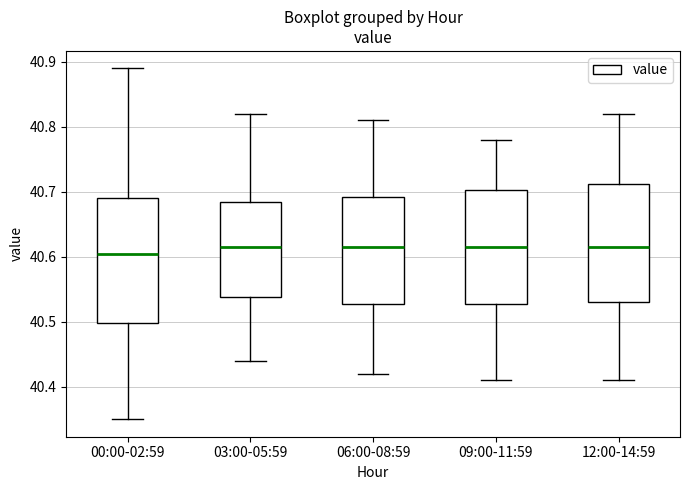

Reading left to right, read every box against the y-axis: the position of its median line, the range the box covers, and the ends of its whiskers. The values are not printed on the chart, so give them approximately, as read against the axis.

00:00-02:59: median 40.61, box 40.50 to 40.69, whiskers 40.35 to 40.89
03:00-05:59: median 40.62, box 40.54 to 40.69, whiskers 40.44 to 40.82
06:00-08:59: median 40.62, box 40.53 to 40.69, whiskers 40.42 to 40.81
09:00-11:59: median 40.62, box 40.53 to 40.70, whiskers 40.41 to 40.78
12:00-14:59: median 40.62, box 40.53 to 40.71, whiskers 40.41 to 40.82